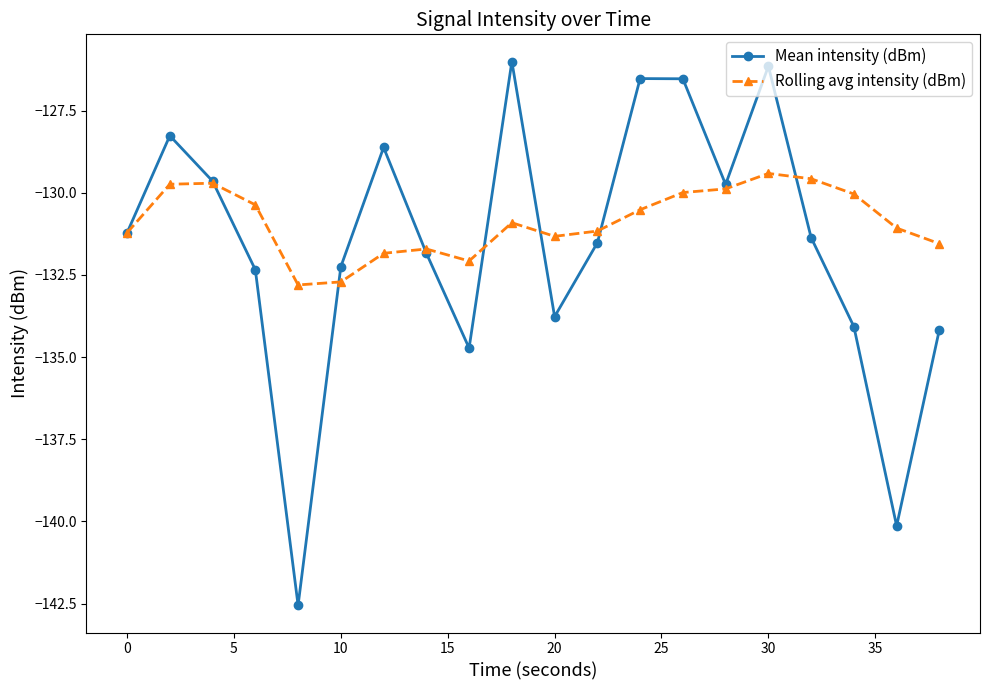

At how many categories does at least one series exceed -135?

20